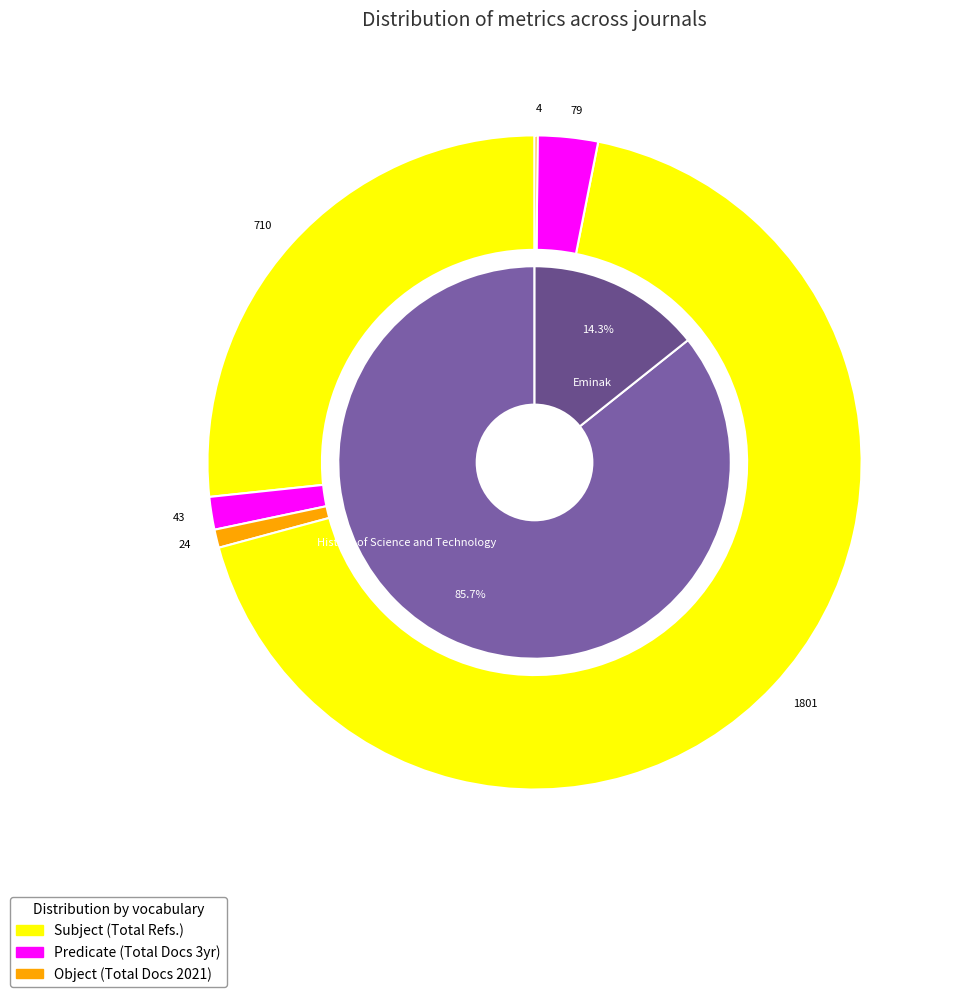

To the nearest percent, what percentage of the pie is History of Science and Technology?

86%